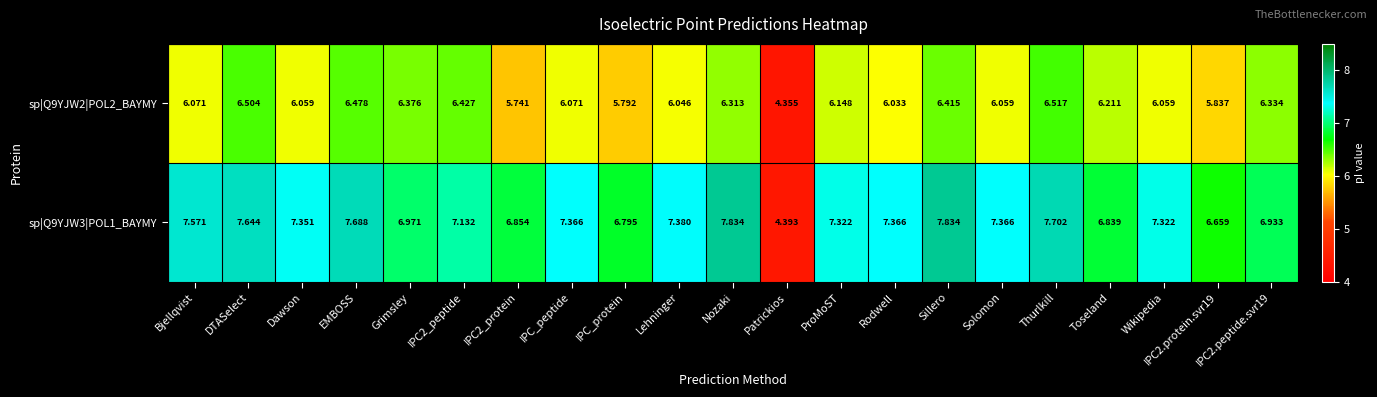

At which label is sp|Q9YJW2|POL2_BAYMY closest to 5?

Patrickios